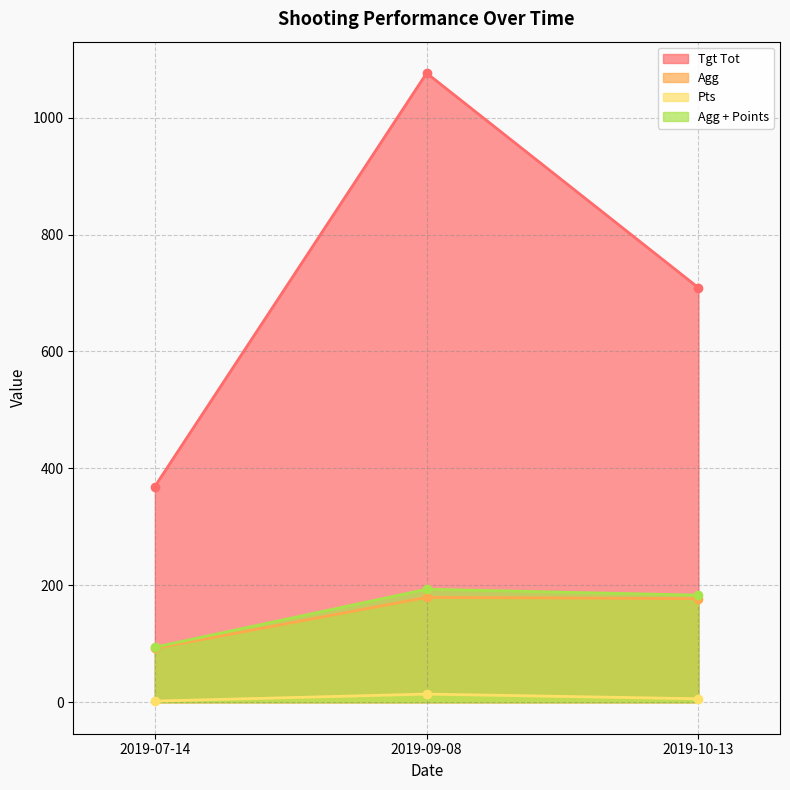

True or false: Agg has a value of 179.3 at 2019-09-08.

True